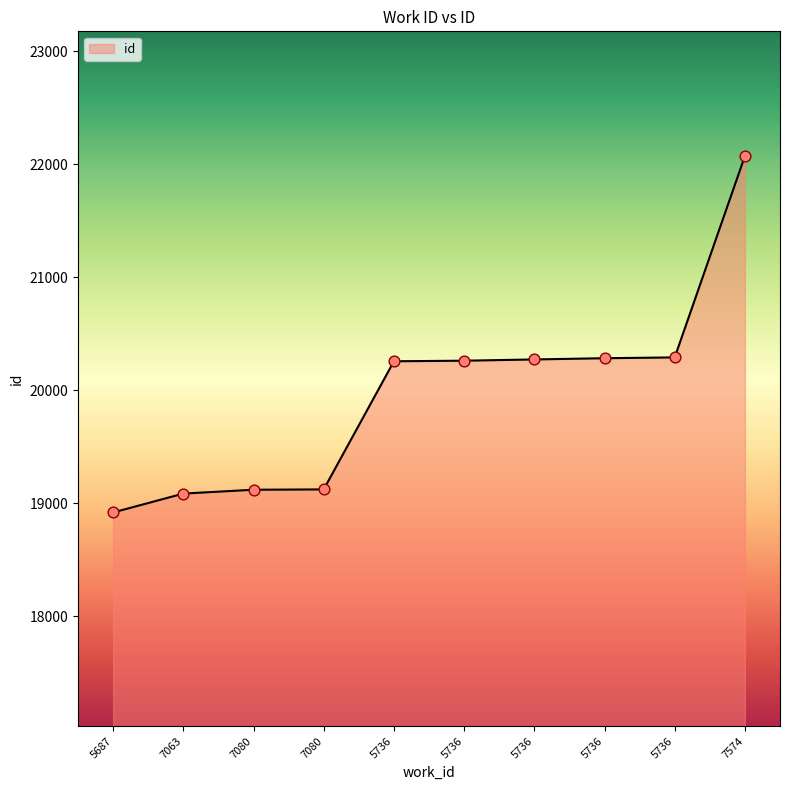

What is the ratio of the value at 7063 to the value at 5736?

0.9